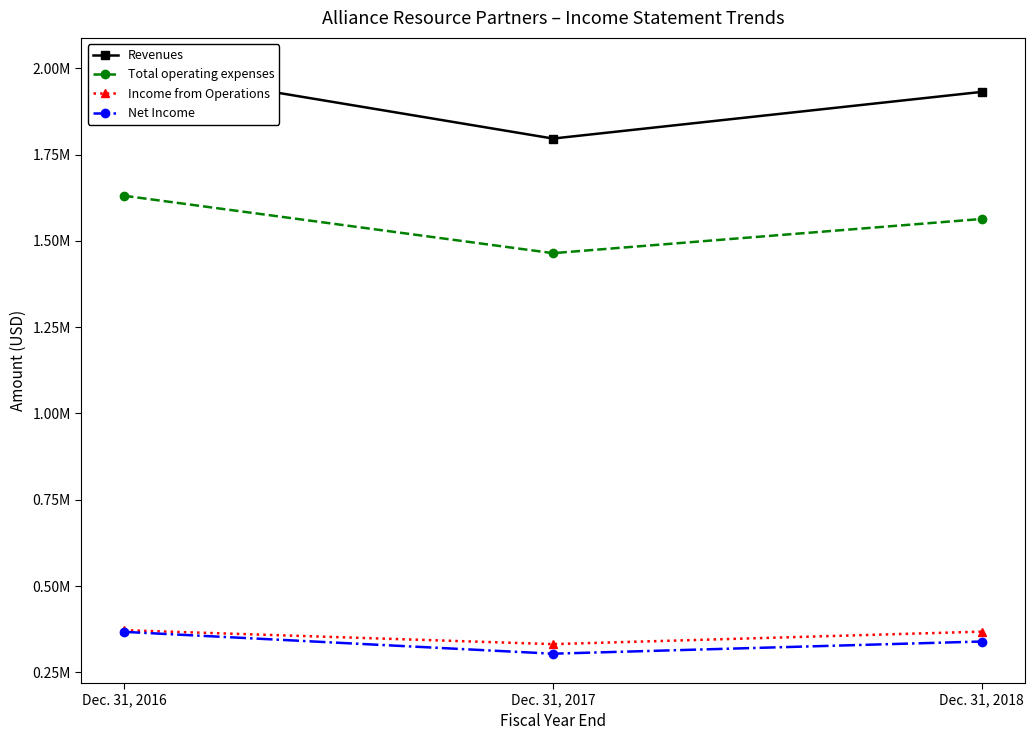

Is the value of Net Income at Dec. 31, 2017 greater than the value of Revenues at Dec. 31, 2016?

No